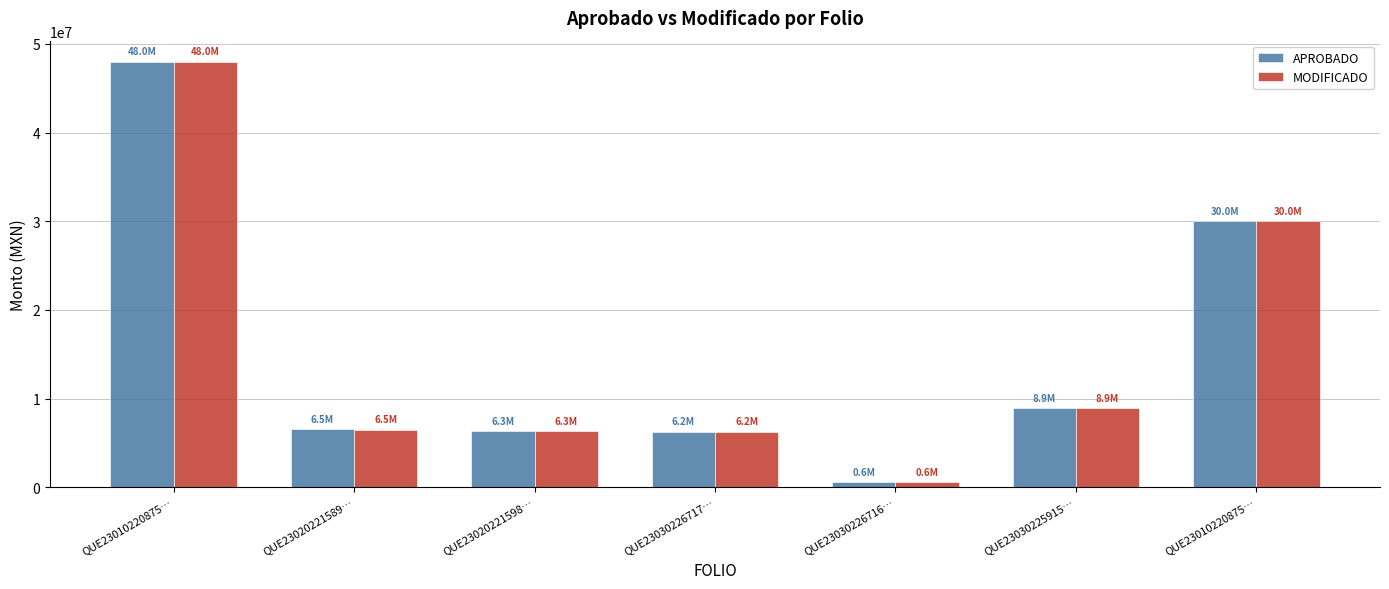

What is the difference between the maximum and minimum values in the MODIFICADO series?

47406923.2